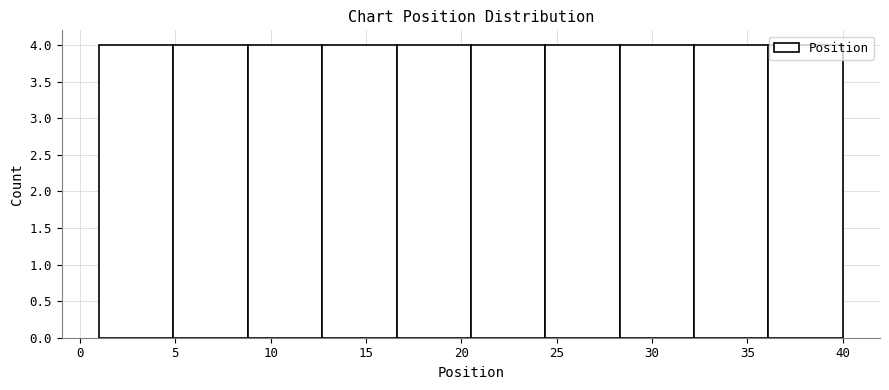

Reading left to right, list every bar in this chart as the range it spans on the x-axis followed by its height. Neither the bar edges nor the heights are printed on the chart, so give them approximately, as read against the axes.

1.0 to 4.9: 4
4.9 to 8.8: 4
8.8 to 12.7: 4
12.7 to 16.6: 4
16.6 to 20.5: 4
20.5 to 24.4: 4
24.4 to 28.3: 4
28.3 to 32.2: 4
32.2 to 36.1: 4
36.1 to 40.0: 4